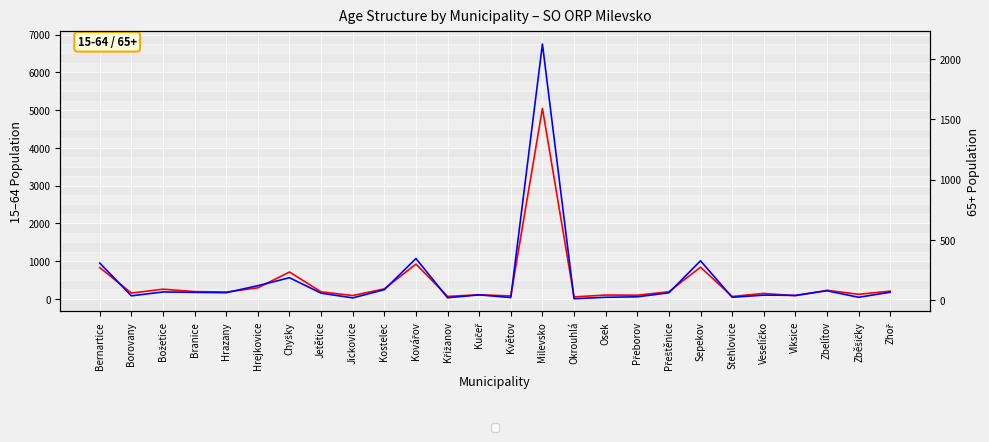

Which category has the highest value across all series?

Milevsko